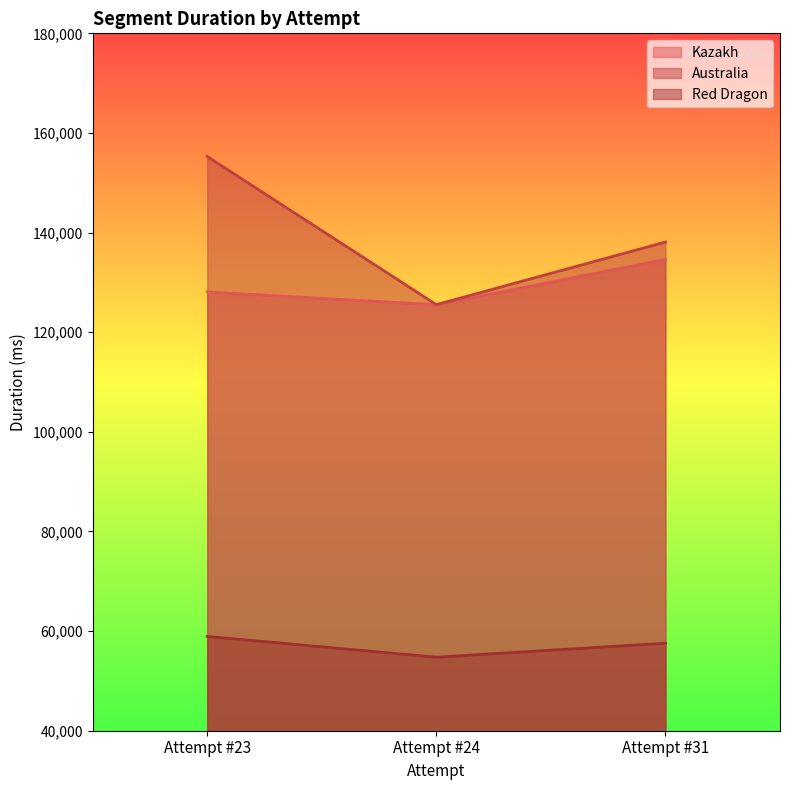

What is the lowest value of the Australia series?

125538